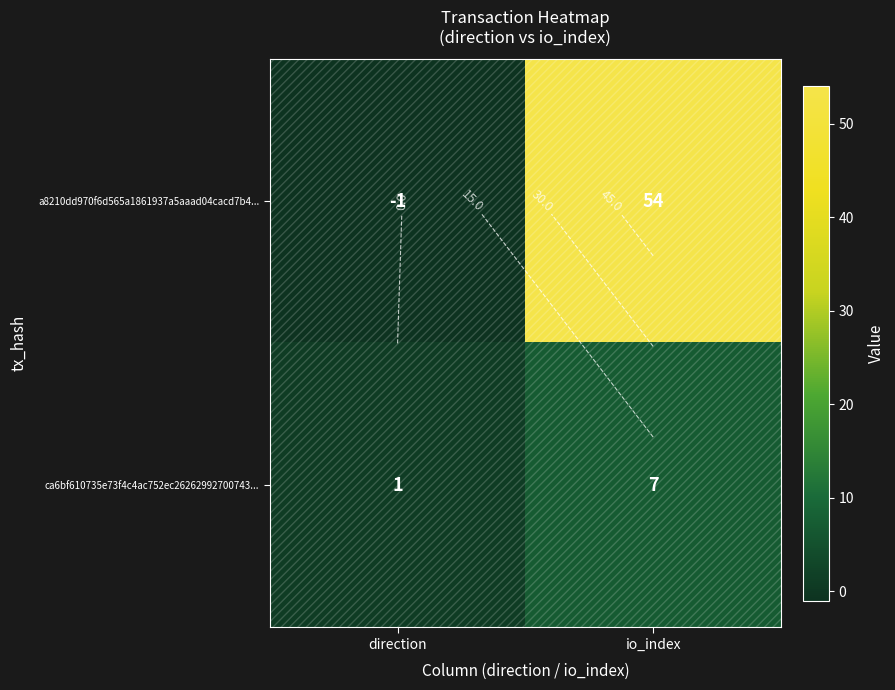

Between io_index and direction, which is larger?

io_index